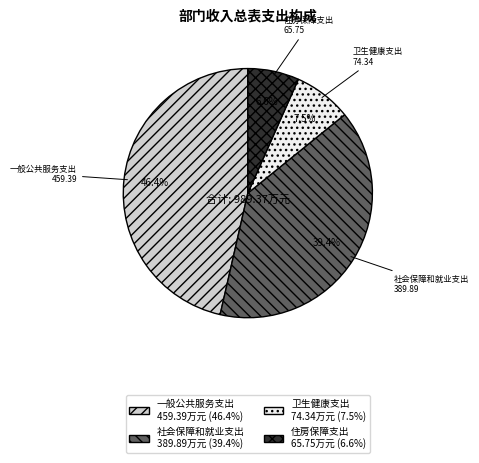

How much of the chart is everything except 社会保障和就业支出?

60.6%